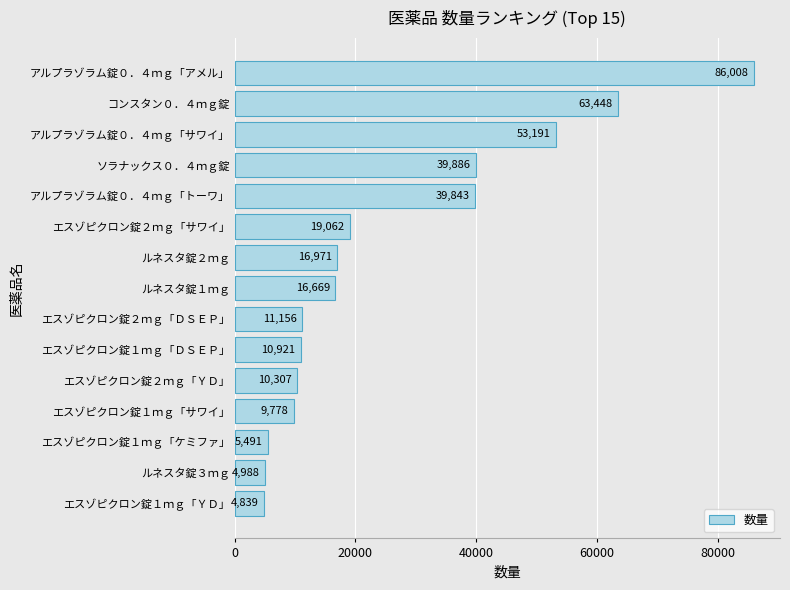

How many series are shown in this chart?

1